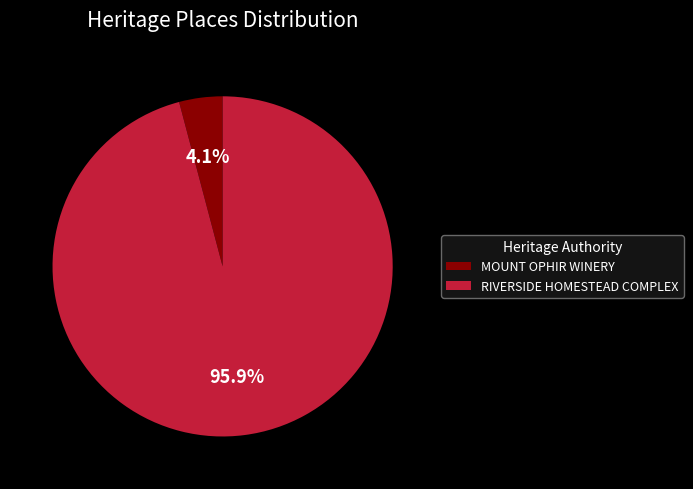

What is the total percentage of MOUNT OPHIR WINERY and RIVERSIDE HOMESTEAD COMPLEX?

100.0%